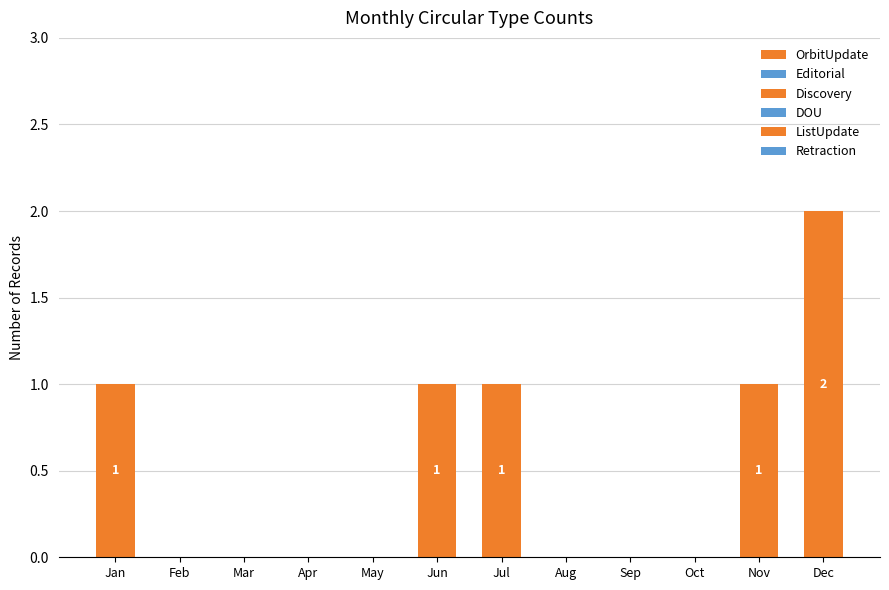

How many series are shown in this chart?

1